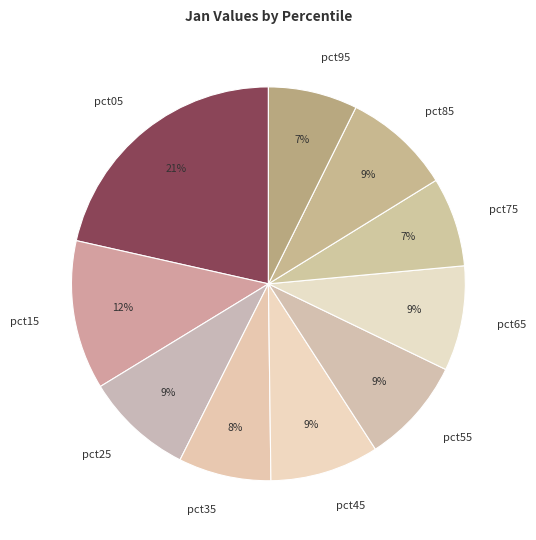

The pct75 slice represents 17% of the pie. True or false?

False